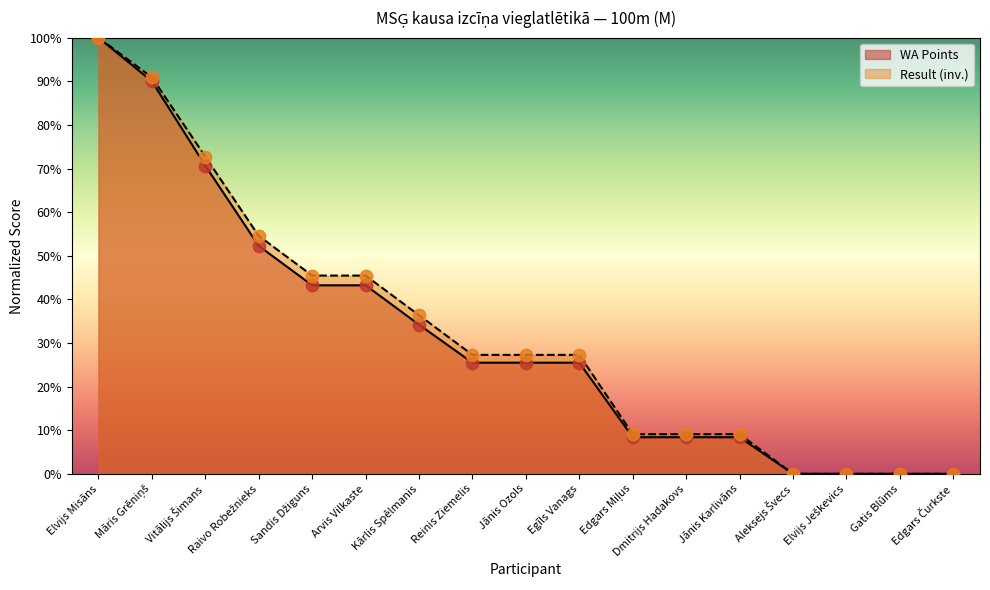

Is the value of WA at Egīls Vanags greater than the value of Result at Dmitrijs Hadakovs?

Yes